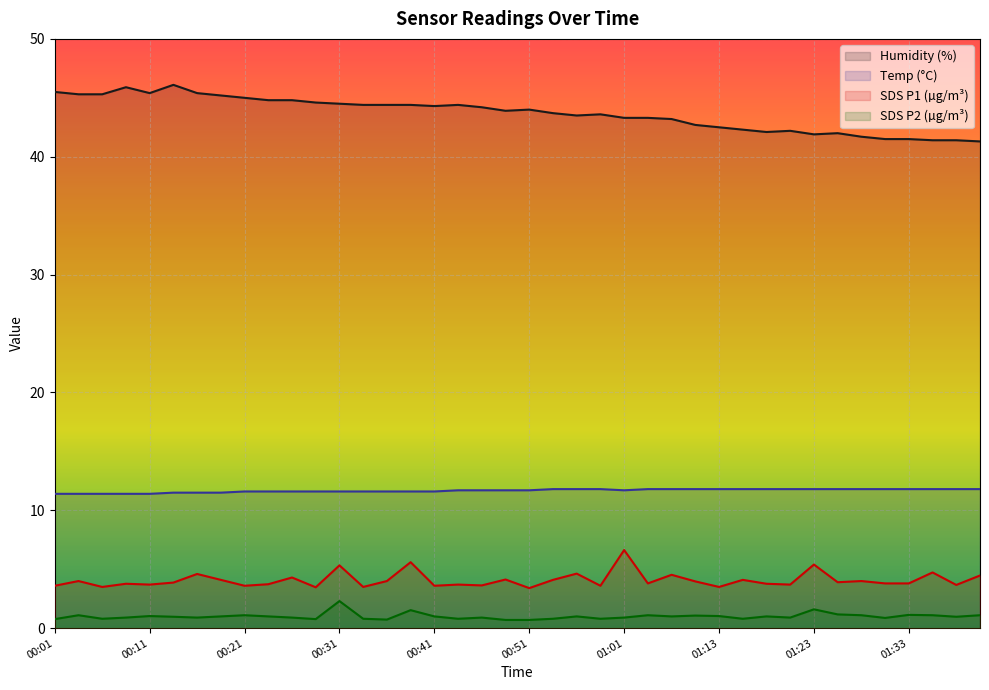

What are all the series names shown in the legend?

Temp, Humidity, SDS_P1, SDS_P2